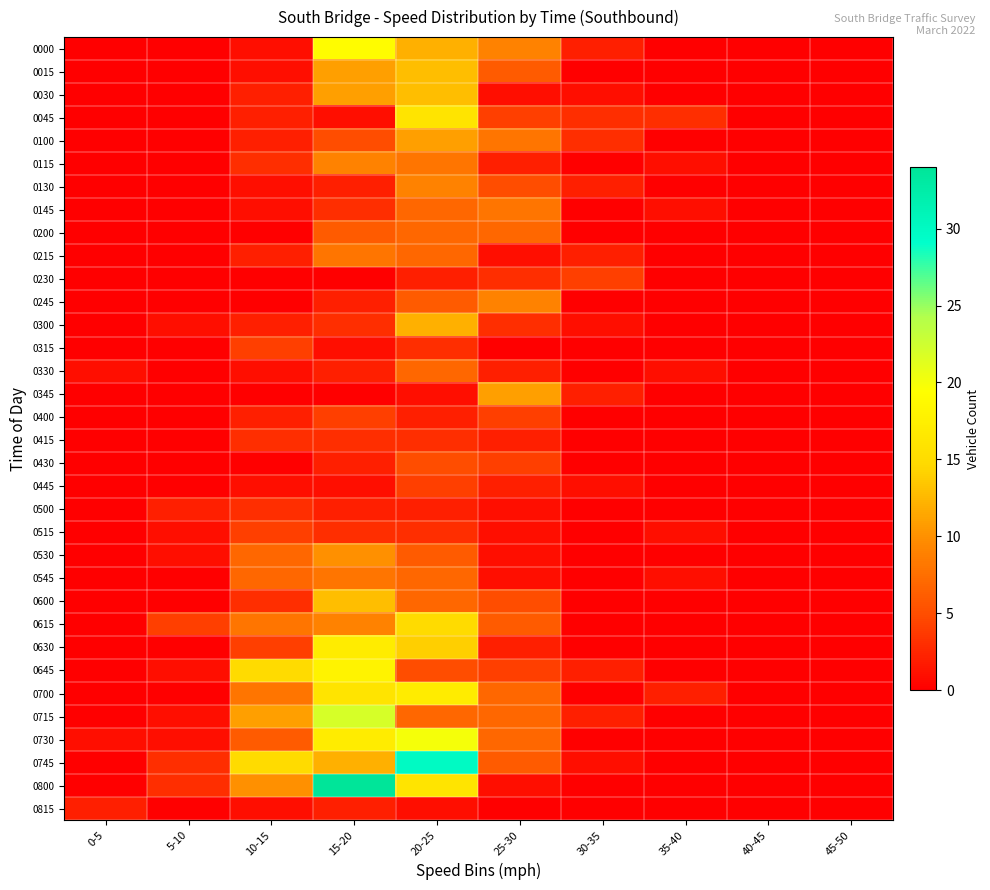

Reading left to right, transcribe all the data shown in this chart.

0000: 0-5=0	5-10=0	10-15=1	15-20=19	20-25=12	25-30=9	30-35=2	35-40=0	40-45=0	45-50=0
0015: 0-5=0	5-10=0	10-15=1	15-20=11	20-25=13	25-30=6	30-35=0	35-40=0	40-45=0	45-50=0
0030: 0-5=0	5-10=0	10-15=2	15-20=11	20-25=13	25-30=1	30-35=1	35-40=0	40-45=0	45-50=0
0045: 0-5=0	5-10=0	10-15=2	15-20=1	20-25=16	25-30=4	30-35=3	35-40=3	40-45=0	45-50=0
0100: 0-5=0	5-10=0	10-15=2	15-20=5	20-25=11	25-30=8	30-35=3	35-40=0	40-45=0	45-50=0
0115: 0-5=0	5-10=0	10-15=3	15-20=9	20-25=8	25-30=2	30-35=0	35-40=1	40-45=0	45-50=0
0130: 0-5=0	5-10=0	10-15=1	15-20=2	20-25=9	25-30=5	30-35=2	35-40=0	40-45=0	45-50=0
0145: 0-5=0	5-10=0	10-15=1	15-20=3	20-25=7	25-30=8	30-35=0	35-40=1	40-45=0	45-50=0
0200: 0-5=0	5-10=0	10-15=0	15-20=6	20-25=7	25-30=7	30-35=0	35-40=0	40-45=0	45-50=0
0215: 0-5=0	5-10=0	10-15=2	15-20=8	20-25=7	25-30=1	30-35=2	35-40=0	40-45=0	45-50=0
0230: 0-5=0	5-10=0	10-15=0	15-20=0	20-25=2	25-30=3	30-35=4	35-40=0	40-45=0	45-50=0
0245: 0-5=0	5-10=0	10-15=0	15-20=2	20-25=6	25-30=9	30-35=0	35-40=0	40-45=0	45-50=0
0300: 0-5=0	5-10=1	10-15=2	15-20=3	20-25=12	25-30=3	30-35=1	35-40=0	40-45=0	45-50=0
0315: 0-5=0	5-10=0	10-15=4	15-20=1	20-25=3	25-30=0	30-35=0	35-40=0	40-45=0	45-50=0
0330: 0-5=1	5-10=0	10-15=1	15-20=2	20-25=7	25-30=2	30-35=0	35-40=1	40-45=0	45-50=0
0345: 0-5=0	5-10=0	10-15=0	15-20=0	20-25=1	25-30=11	30-35=2	35-40=0	40-45=0	45-50=0
0400: 0-5=0	5-10=0	10-15=2	15-20=4	20-25=2	25-30=4	30-35=0	35-40=0	40-45=0	45-50=0
0415: 0-5=0	5-10=0	10-15=3	15-20=3	20-25=3	25-30=2	30-35=0	35-40=0	40-45=0	45-50=0
0430: 0-5=0	5-10=0	10-15=0	15-20=2	20-25=5	25-30=4	30-35=0	35-40=0	40-45=0	45-50=0
0445: 0-5=0	5-10=0	10-15=1	15-20=1	20-25=4	25-30=2	30-35=1	35-40=0	40-45=0	45-50=0
0500: 0-5=0	5-10=2	10-15=3	15-20=2	20-25=2	25-30=1	30-35=0	35-40=0	40-45=0	45-50=0
0515: 0-5=0	5-10=1	10-15=4	15-20=3	20-25=3	25-30=1	30-35=0	35-40=1	40-45=0	45-50=0
0530: 0-5=0	5-10=1	10-15=7	15-20=10	20-25=6	25-30=1	30-35=0	35-40=0	40-45=0	45-50=0
0545: 0-5=0	5-10=0	10-15=7	15-20=8	20-25=7	25-30=1	30-35=0	35-40=1	40-45=0	45-50=0
0600: 0-5=0	5-10=0	10-15=3	15-20=13	20-25=7	25-30=5	30-35=0	35-40=0	40-45=0	45-50=0
0615: 0-5=0	5-10=4	10-15=8	15-20=9	20-25=15	25-30=6	30-35=0	35-40=0	40-45=0	45-50=0
0630: 0-5=0	5-10=0	10-15=4	15-20=17	20-25=14	25-30=2	30-35=0	35-40=0	40-45=0	45-50=0
0645: 0-5=0	5-10=1	10-15=15	15-20=18	20-25=5	25-30=4	30-35=2	35-40=0	40-45=0	45-50=0
0700: 0-5=0	5-10=0	10-15=8	15-20=16	20-25=17	25-30=7	30-35=0	35-40=2	40-45=0	45-50=0
0715: 0-5=0	5-10=1	10-15=11	15-20=22	20-25=7	25-30=7	30-35=2	35-40=0	40-45=0	45-50=0
0730: 0-5=1	5-10=1	10-15=6	15-20=17	20-25=20	25-30=7	30-35=0	35-40=0	40-45=0	45-50=0
0745: 0-5=0	5-10=3	10-15=15	15-20=12	20-25=30	25-30=6	30-35=1	35-40=0	40-45=0	45-50=0
0800: 0-5=0	5-10=3	10-15=10	15-20=34	20-25=16	25-30=1	30-35=0	35-40=0	40-45=0	45-50=0
0815: 0-5=2	5-10=0	10-15=1	15-20=2	20-25=1	25-30=0	30-35=0	35-40=0	40-45=0	45-50=0